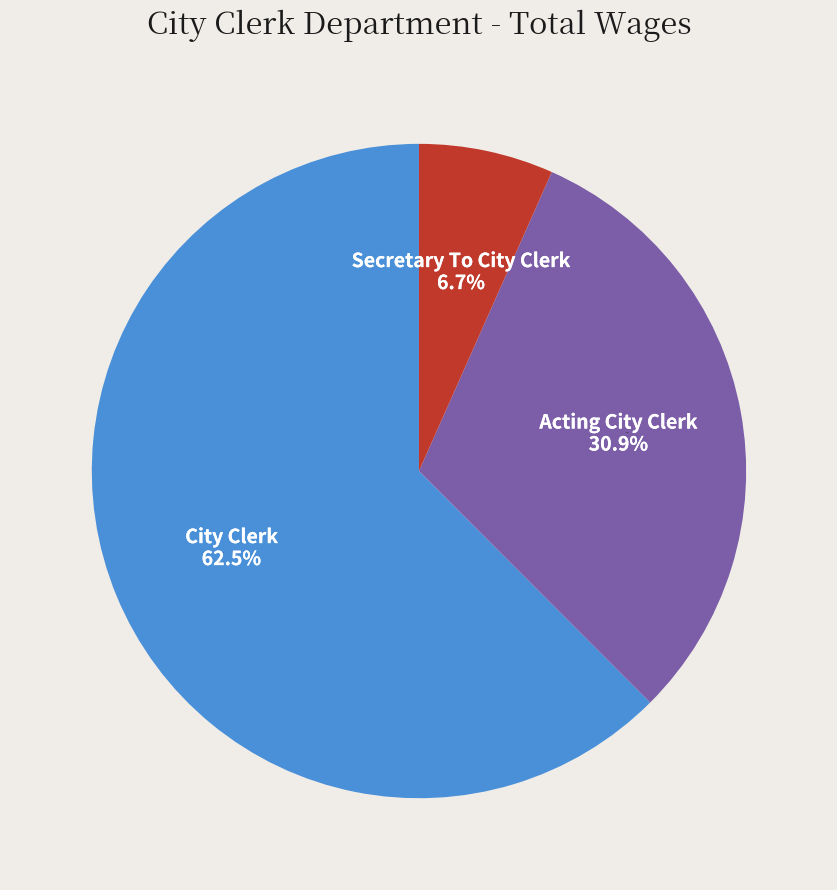

Is it true that Secretary To City Clerk is 7% of the pie?

True